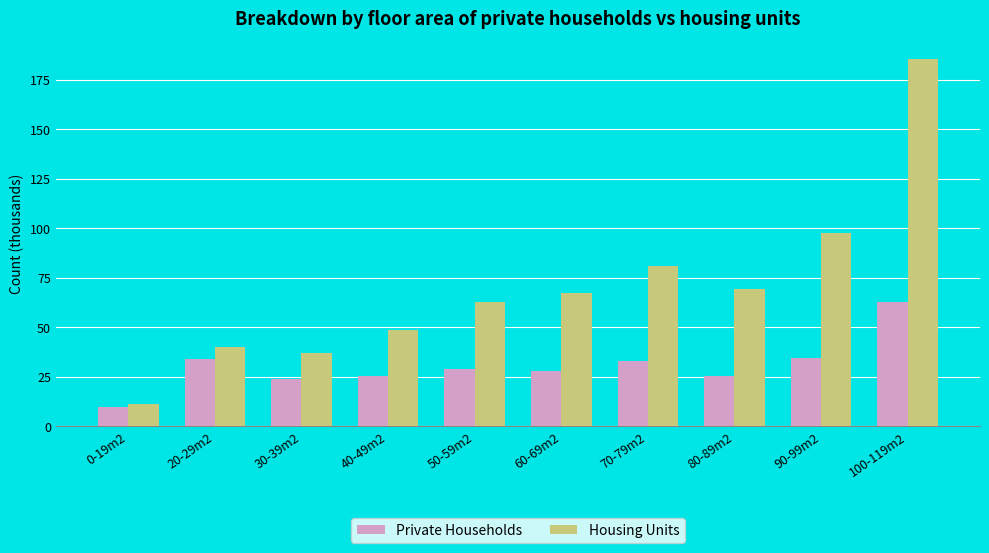

How many values in the Housing Units series exceed 67?

5